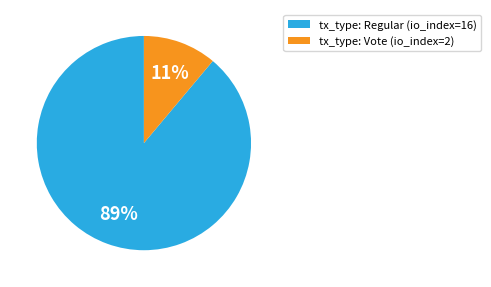

What is the smallest slice in the pie chart?

tx_type: Vote (io_index=2)